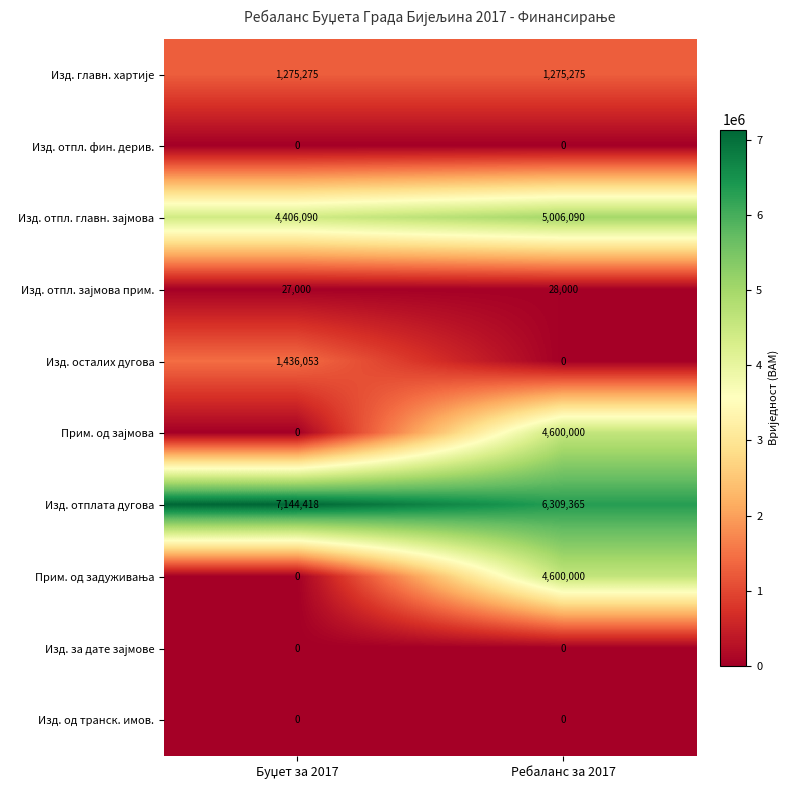

The value of Изд. отплата дугова at Ребаланс за 2017 is 2144460. True or false?

False